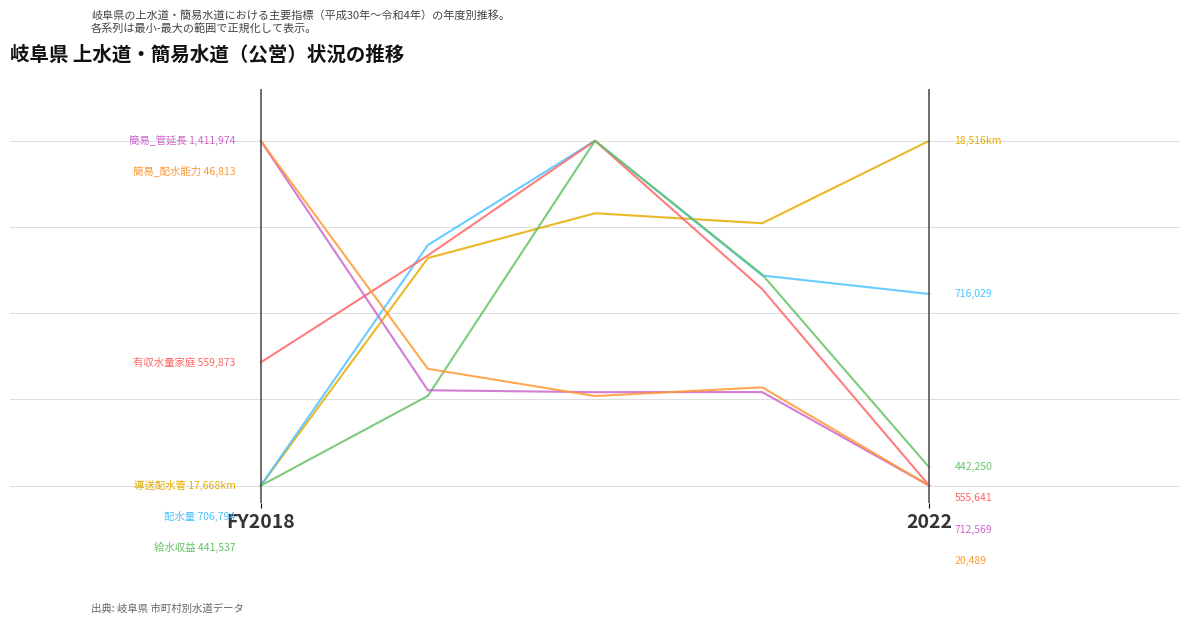

At which category is the sum across all series the highest?

2